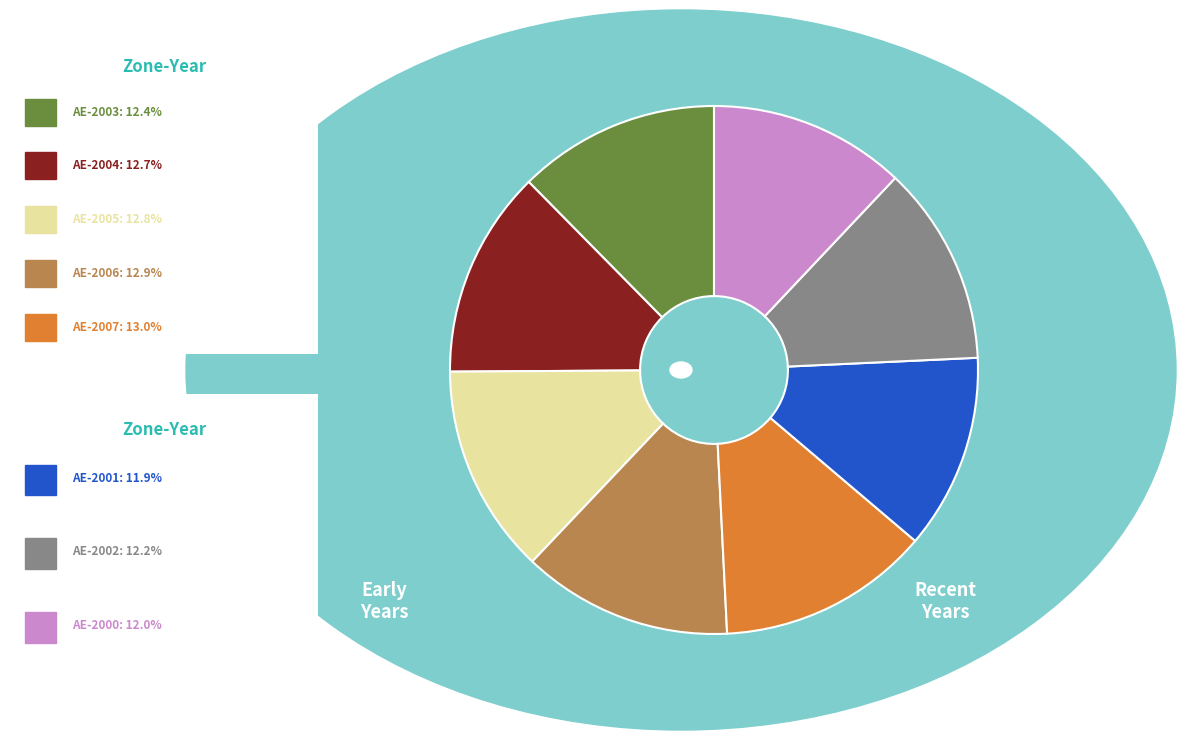

Is there a majority slice in this chart?

No